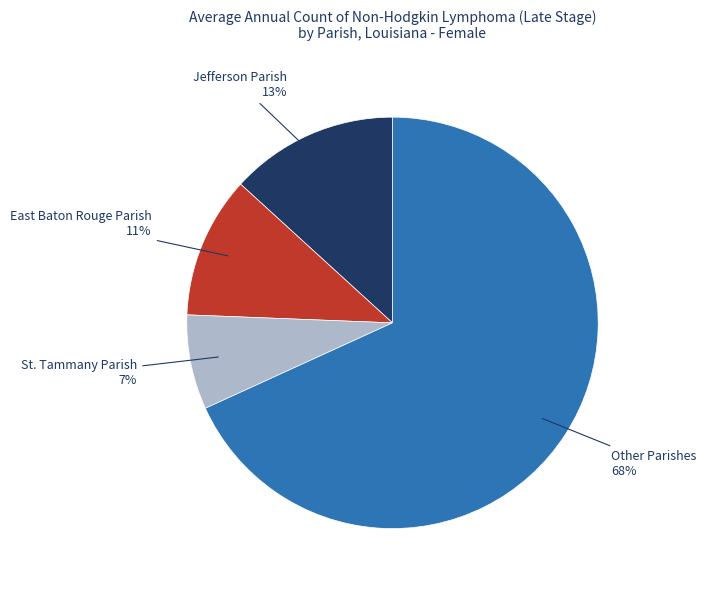

Is there a majority slice in this chart?

Yes